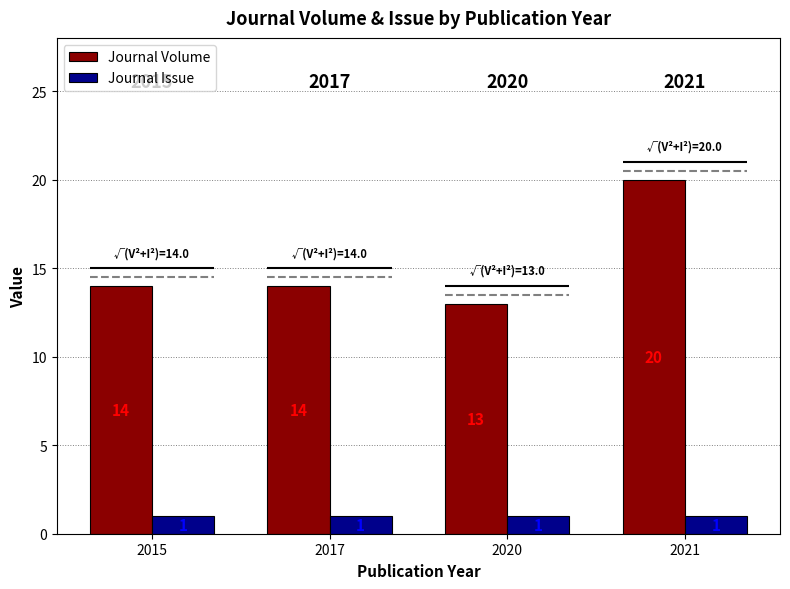

How many values in the Journal Volume series exceed 14?

1